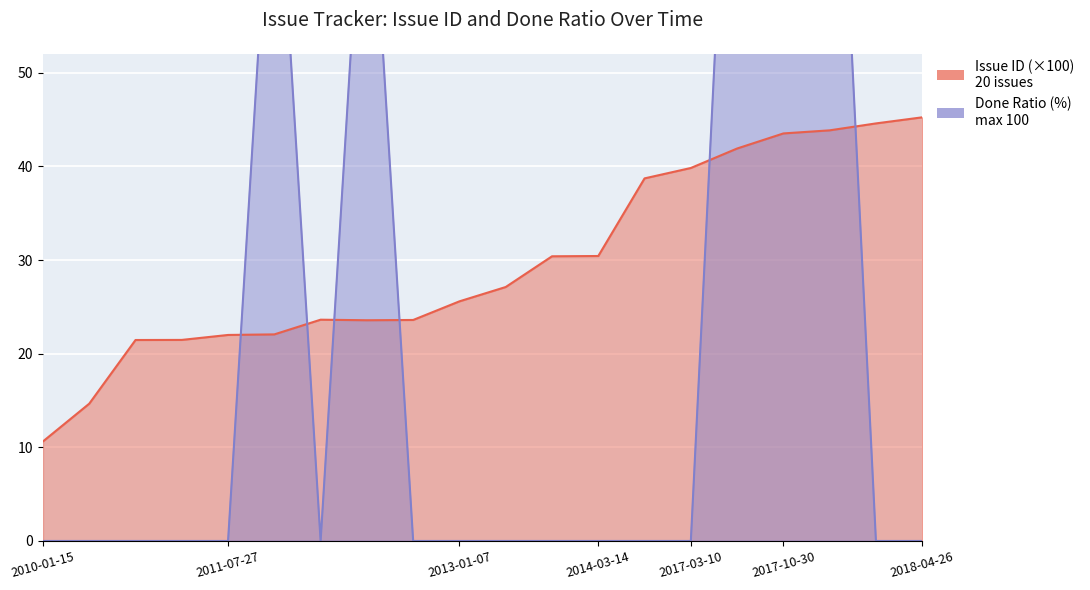

At which category does Done Ratio reach its first local valley?

2012-02-10